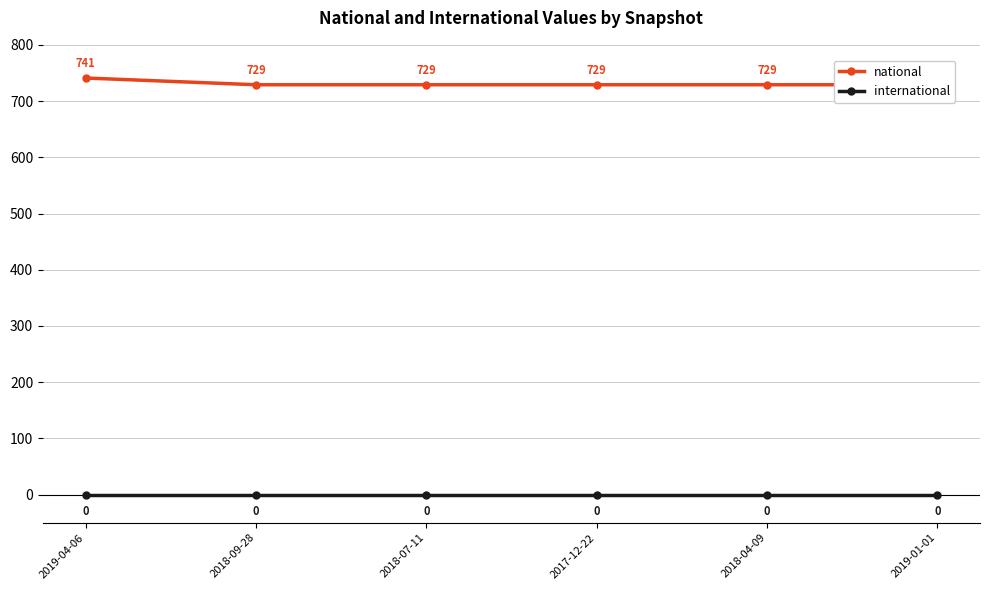

Which series has the largest total across all categories?

national